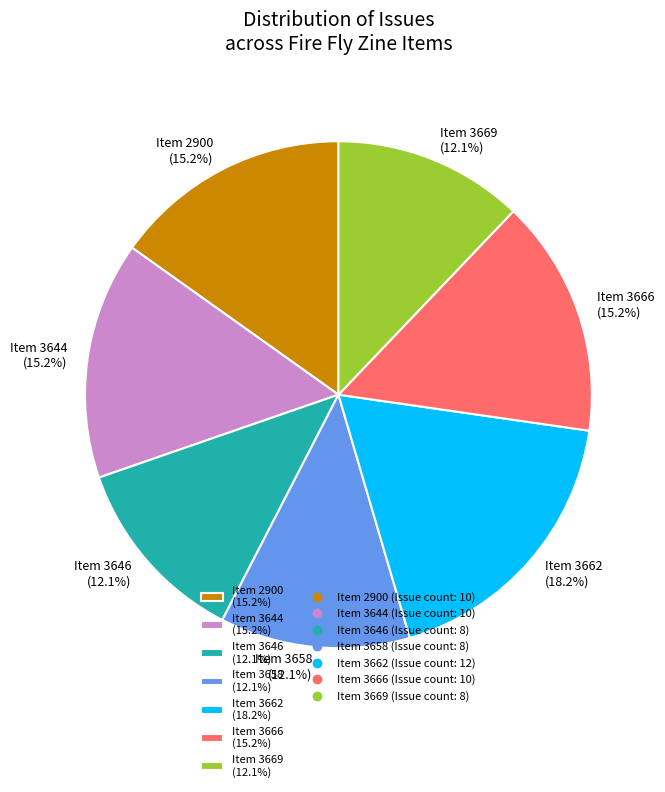

What is the ratio of the value at Item 2900 (15.2%) to the value at Item 3662 (18.2%)?

0.8